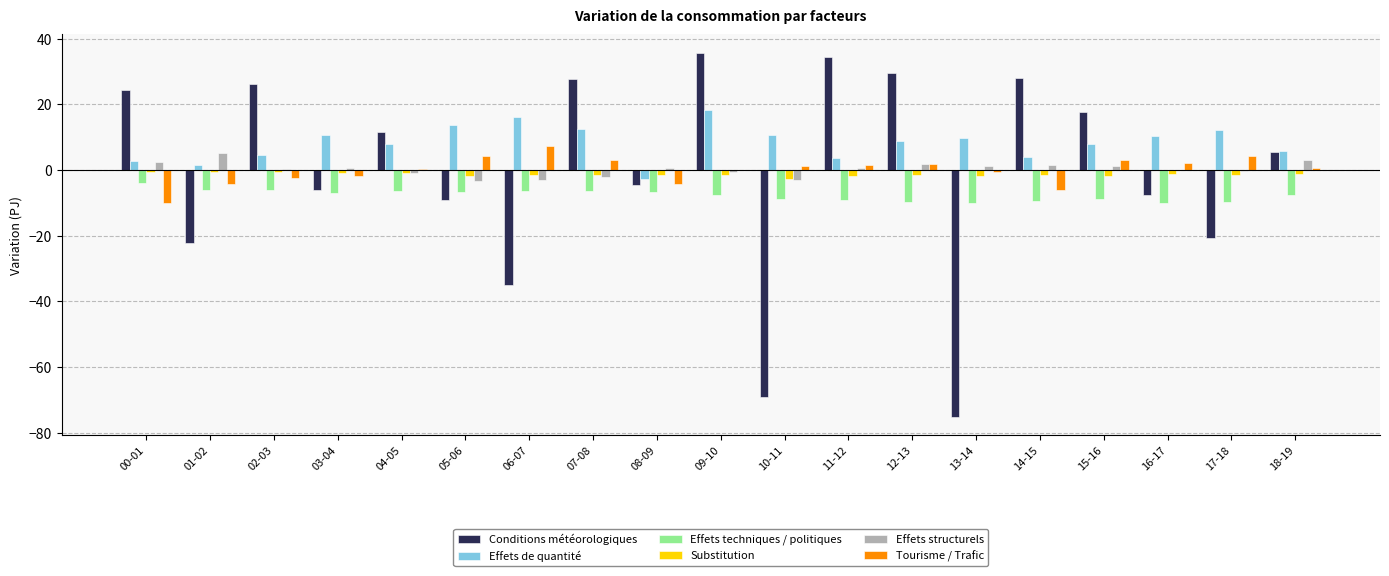

What is the highest value of the Conditions météorologiques series?

35.7